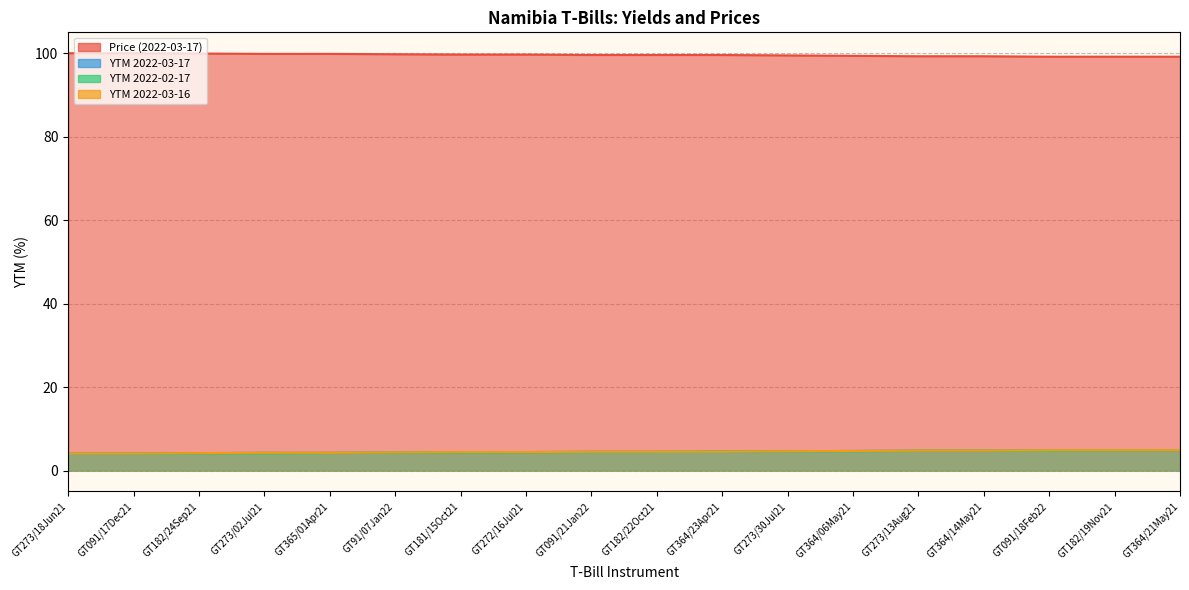

True or false: YTM 2022-03-17 and YTM 2022-03-16 intersect in this chart.

False